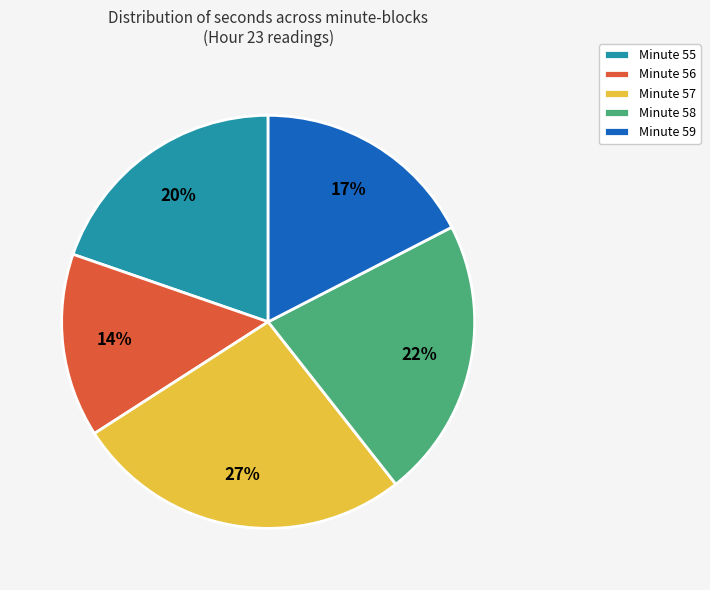

Is there any slice that represents more than half of the pie?

No